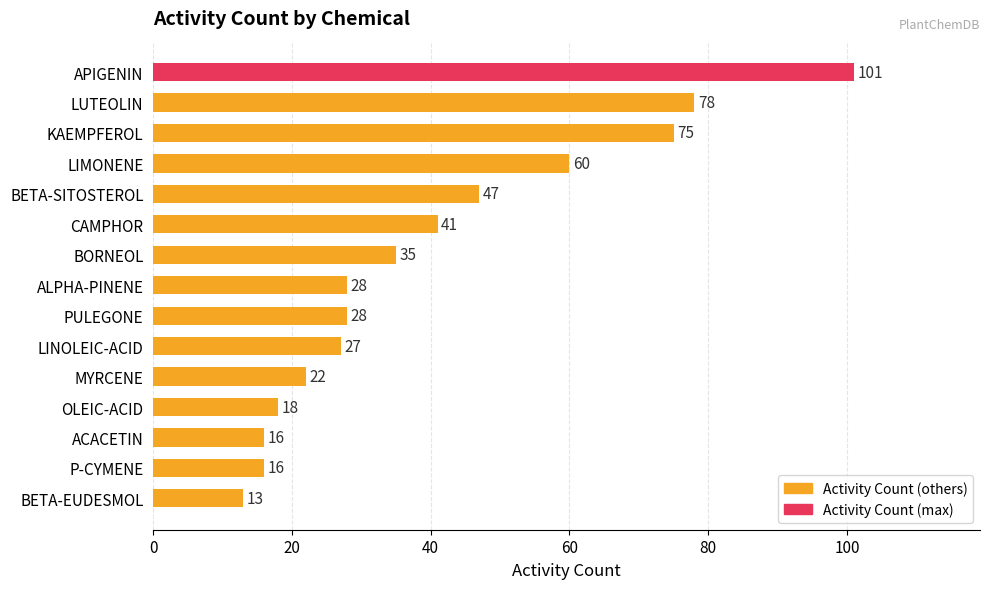

The value at BETA-EUDESMOL is 4. True or false?

False